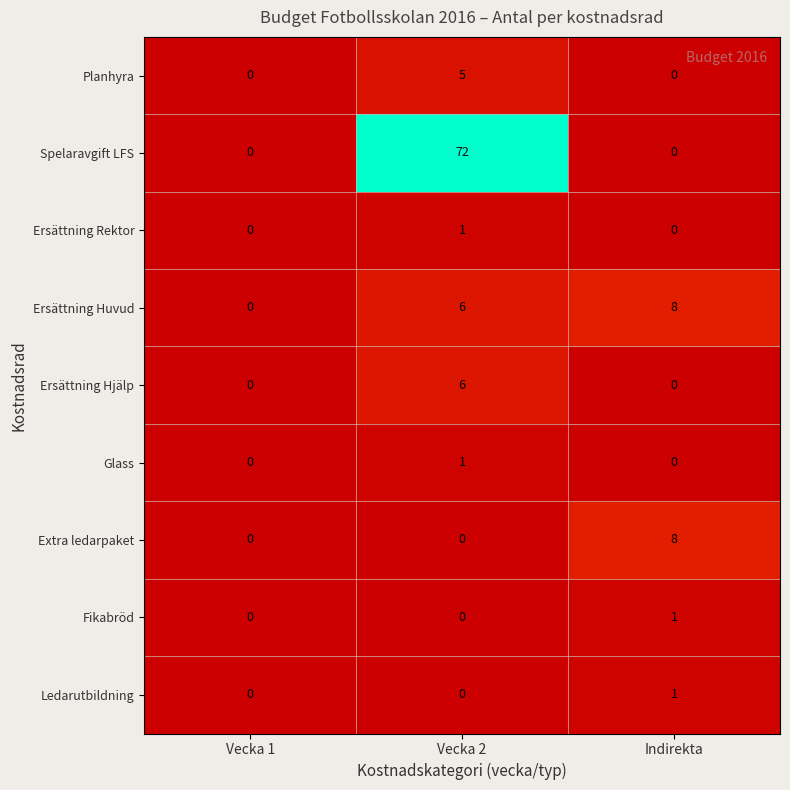

Is it true that Fikabröd equals 0 at Vecka 2?

True